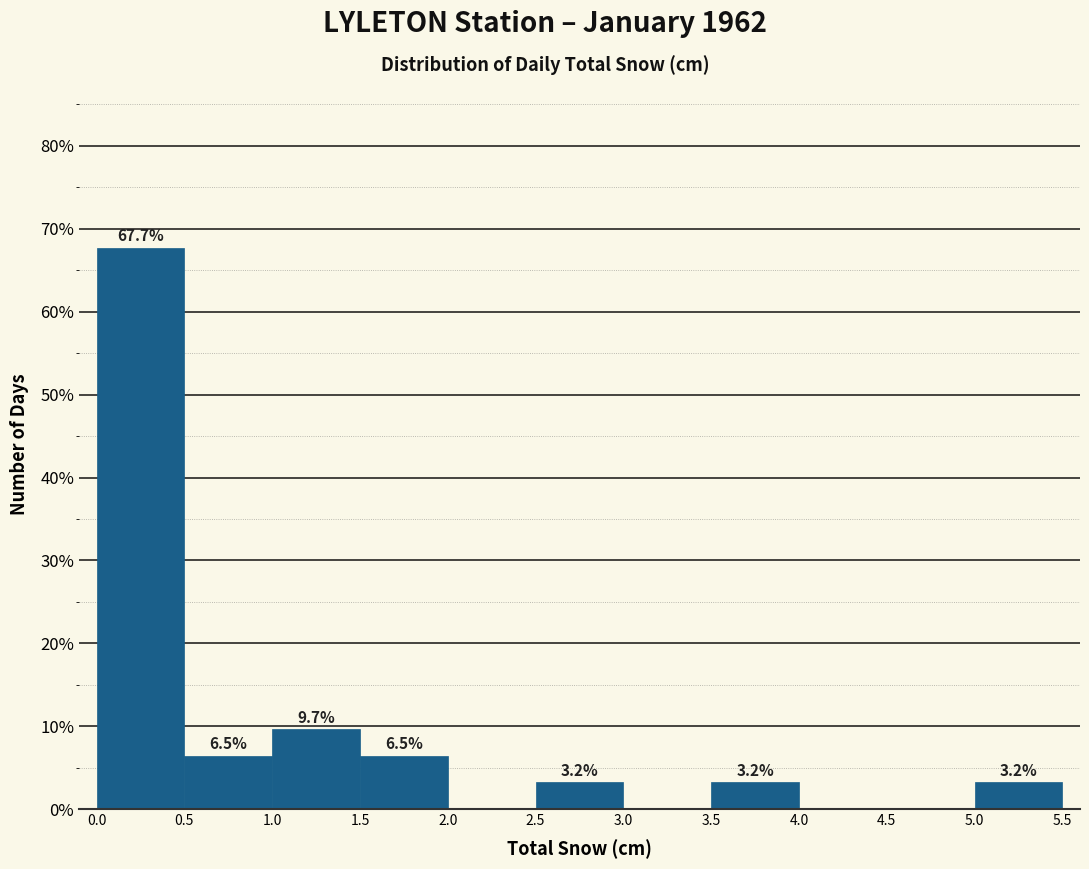

Which range on the x-axis has the tallest bar?

0.0 to 0.5